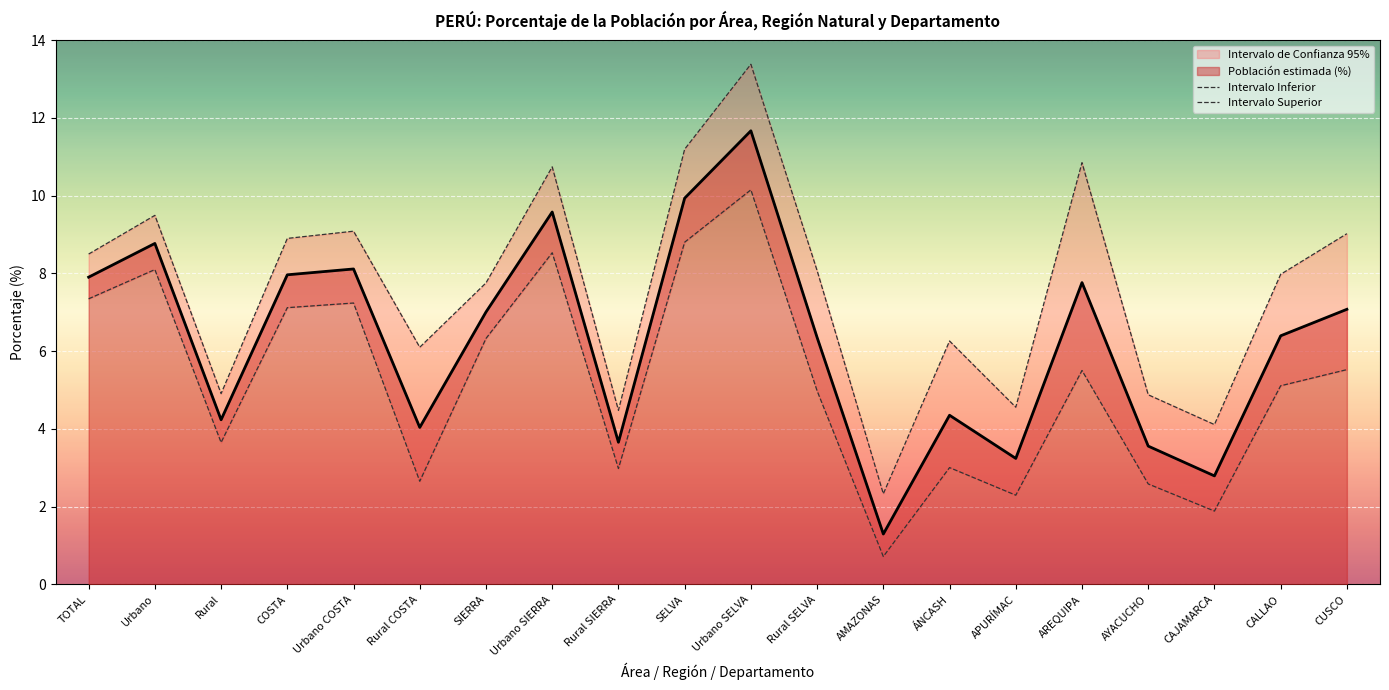

Which category has the highest value in the Intervalo Superior series?

Urbano SELVA